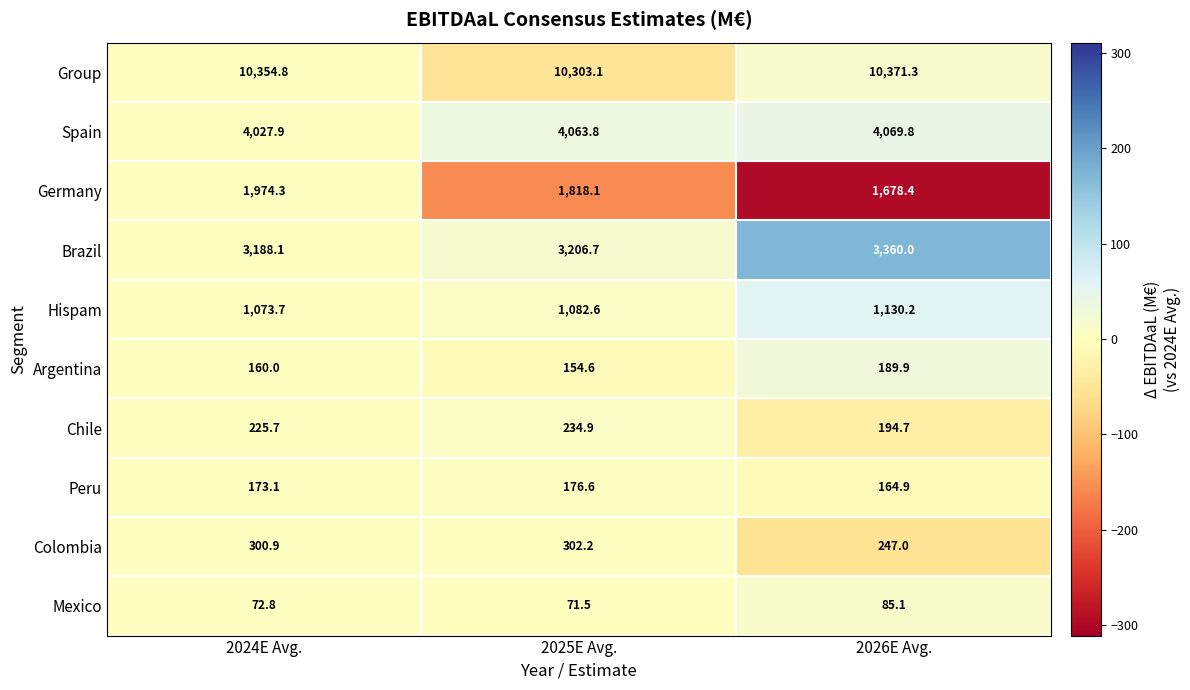

True or false: Argentina has a value of 154.6 at 2025E Avg..

True